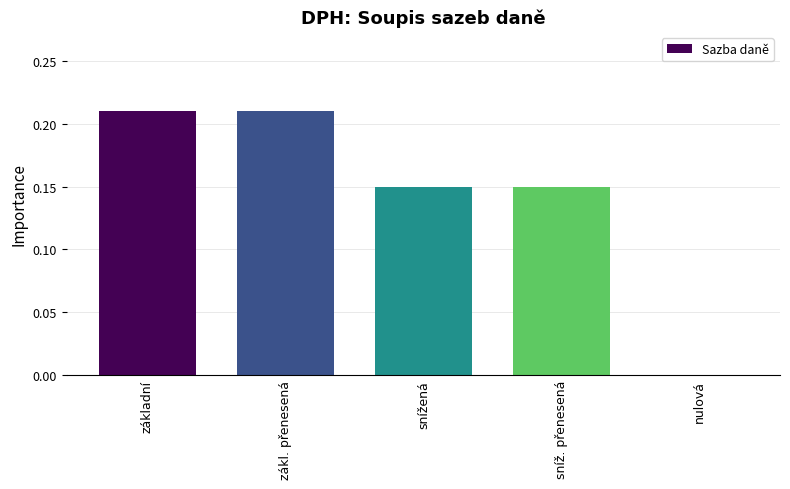

Between snížená and zákl. přenesená, which is larger?

zákl. přenesená